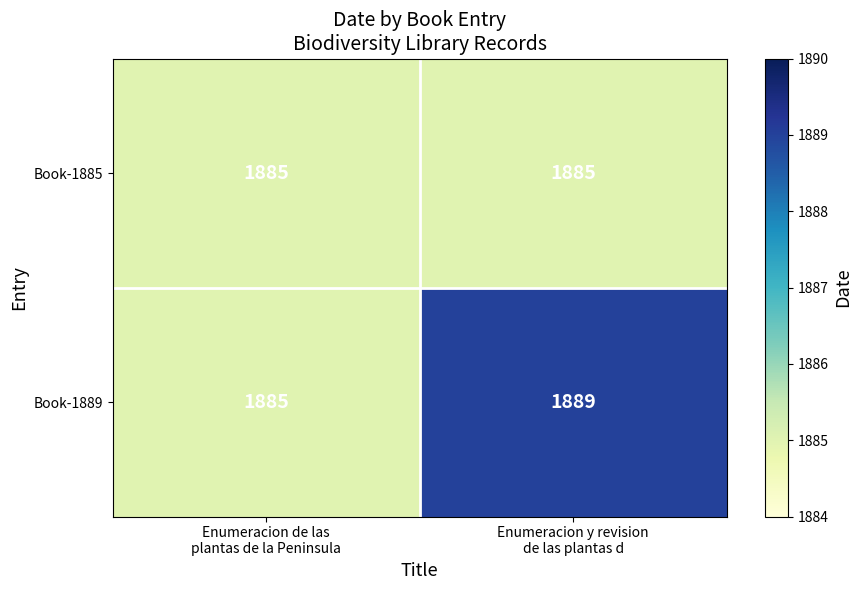

What is the average value of the Book-1889 series?

1887